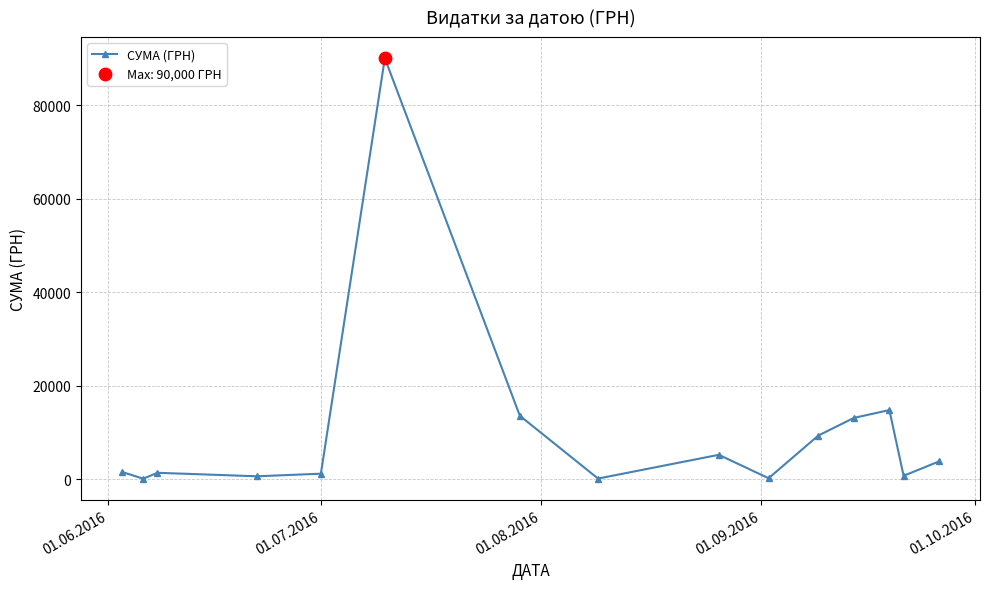

What is the maximum value shown in the chart?

90000.0